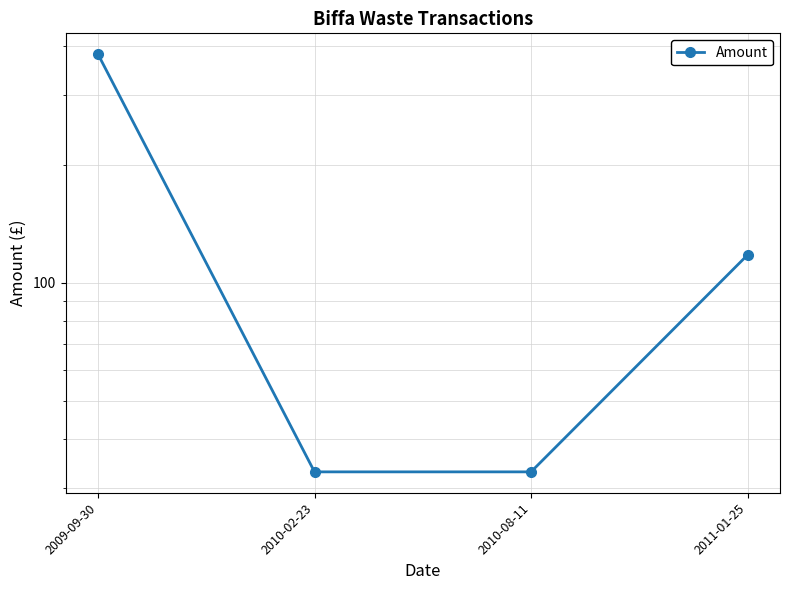

Reading left to right, what are all the values shown in this chart?

2009-09-30=382.0	2010-02-23=33.0	2010-08-11=33.0	2011-01-25=117.7